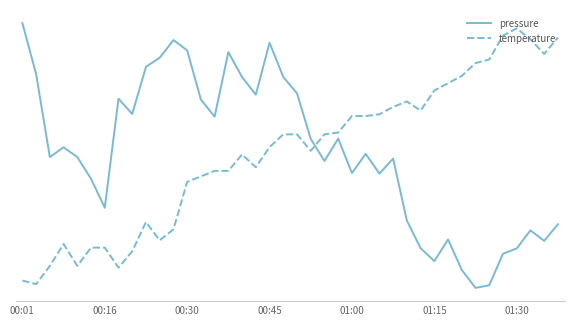

What are all the series names shown in the legend?

pressure, temperature